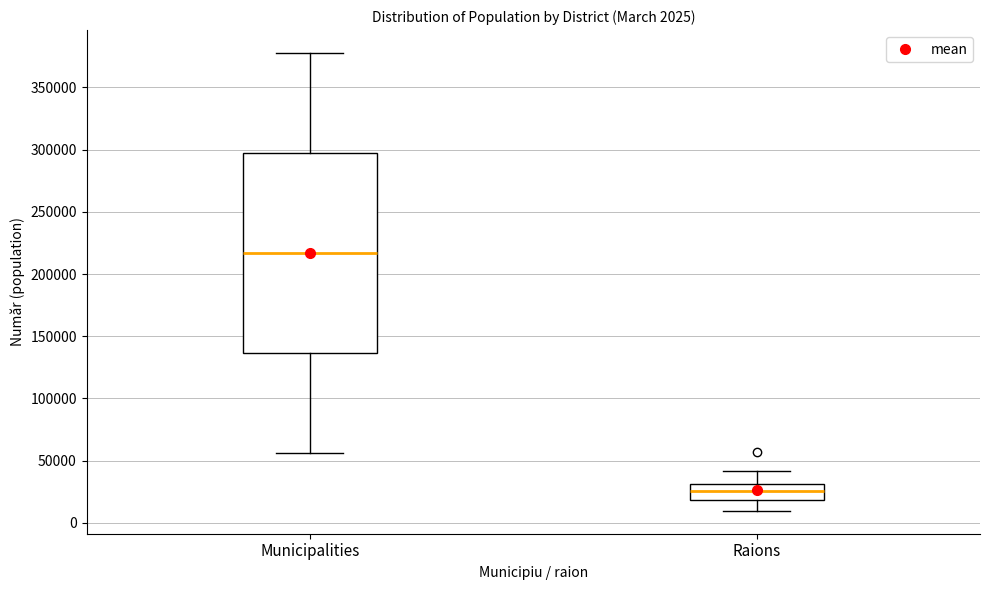

Which box has the highest median line?

Municipalities